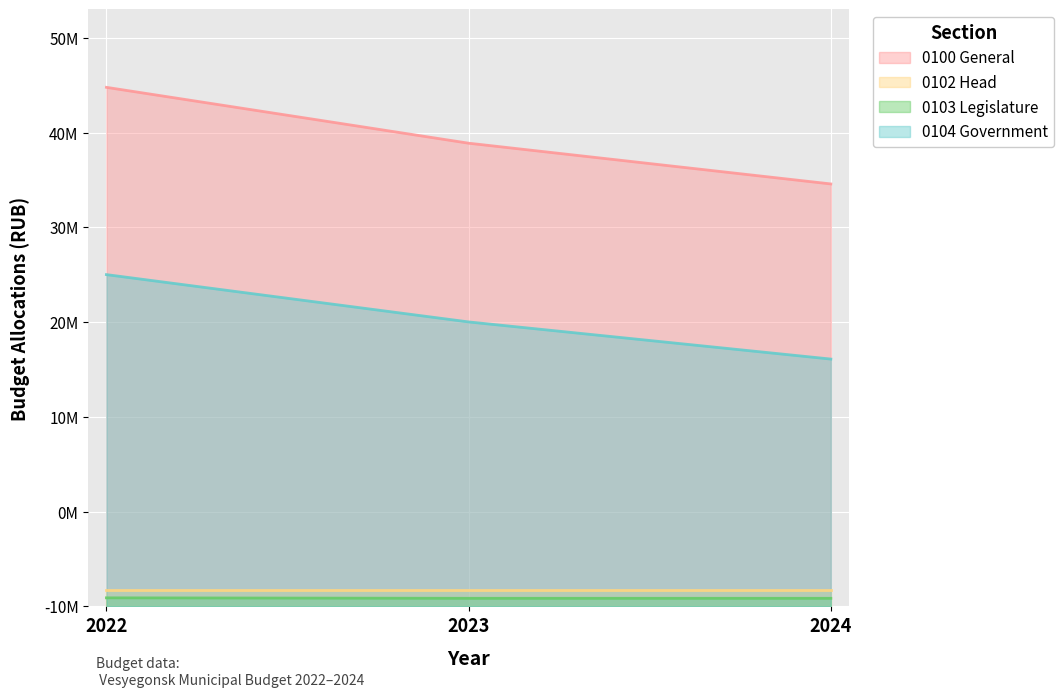

Is it true that 0103 Legislature equals 472870 at 2024?

False